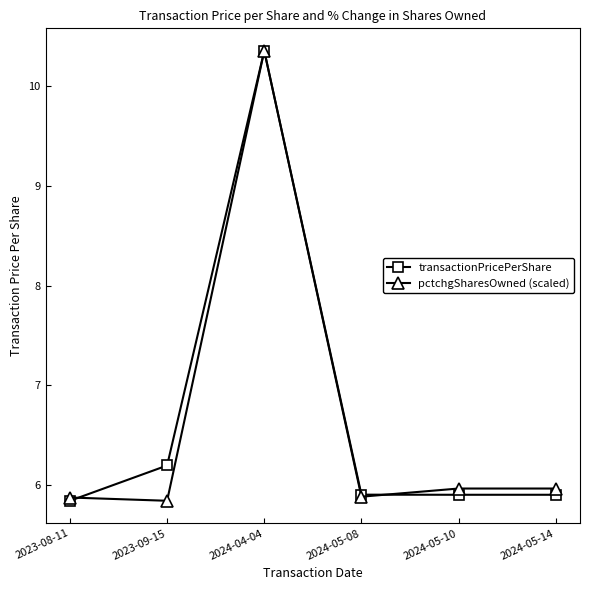

What are all the series names shown in the legend?

transactionPricePerShare, pctchgSharesOwned (scaled)